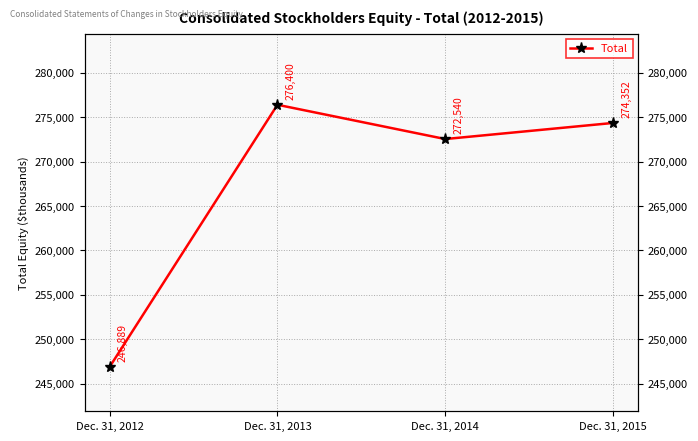

Which has a higher value, Dec. 31, 2015 or Dec. 31, 2013?

Dec. 31, 2013